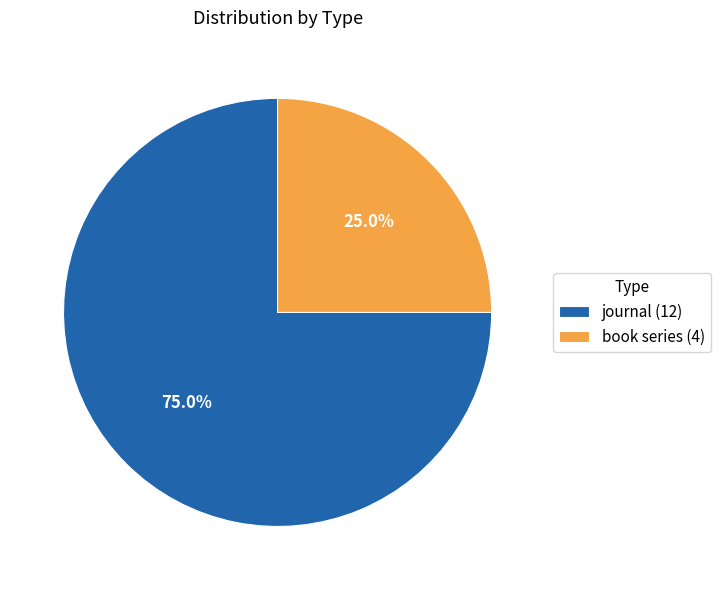

Between journal (12) and book series (4), which is larger?

journal (12)